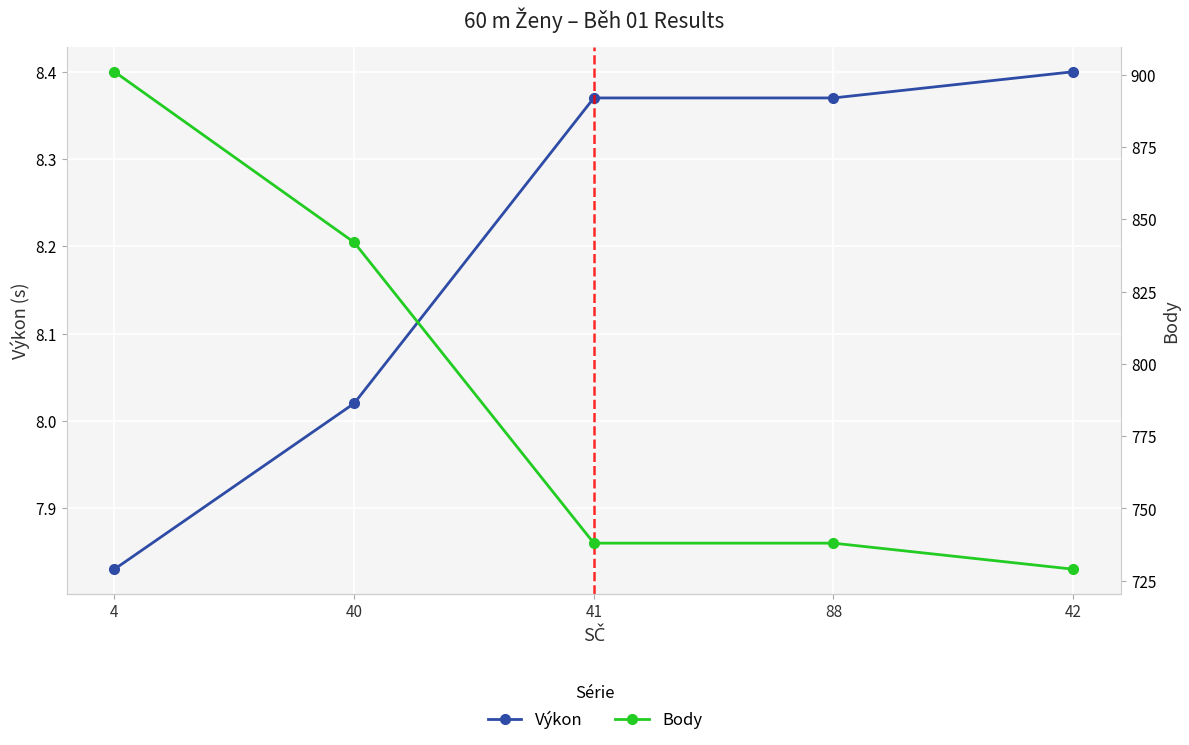

Reading right to left, what are all the values shown in this chart?

Výkon: 42=8.4	88=8.4	41=8.4	40=8.0	4=7.8
Body: 42=729.0	88=738.0	41=738.0	40=842.0	4=901.0